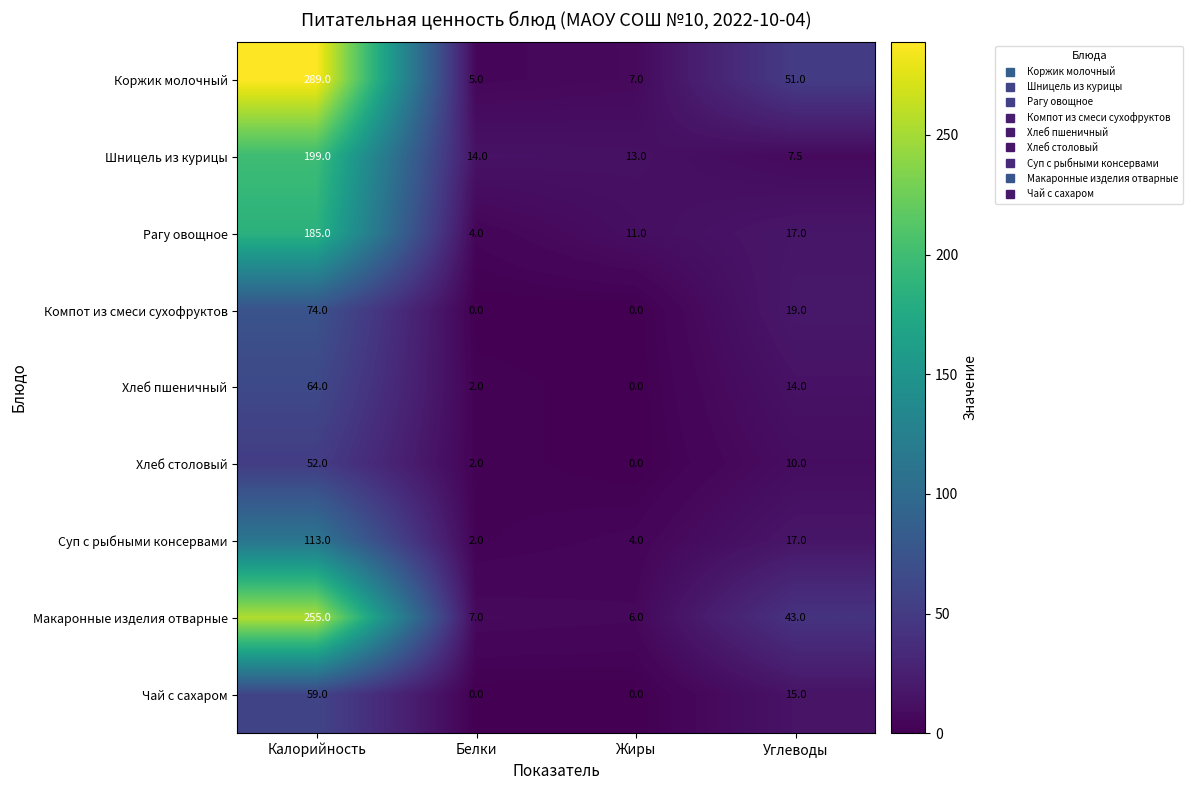

What is the greatest value displayed?

289.0